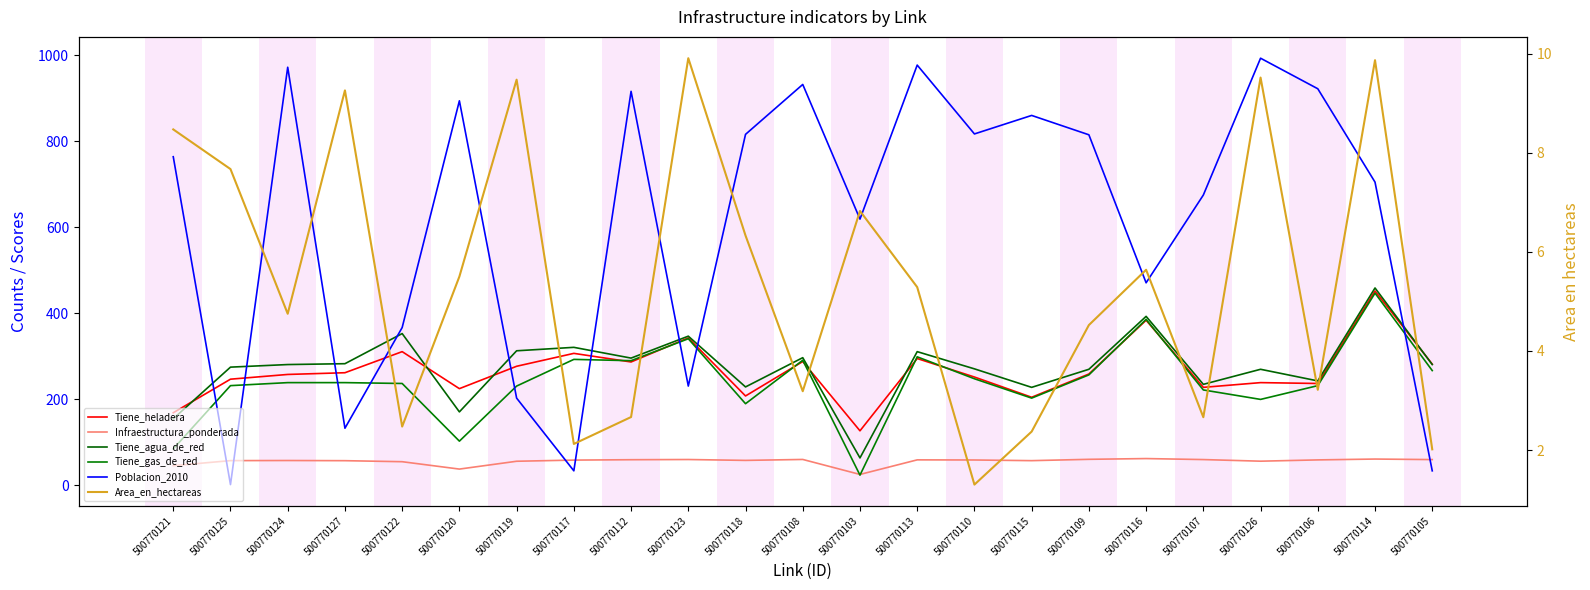

What are all the series names shown in the legend?

Tiene_heladera, Infraestructura_ponderada, Tiene_agua_de_red, Tiene_gas_de_red, Poblacion_2010, Area_en_hectareas